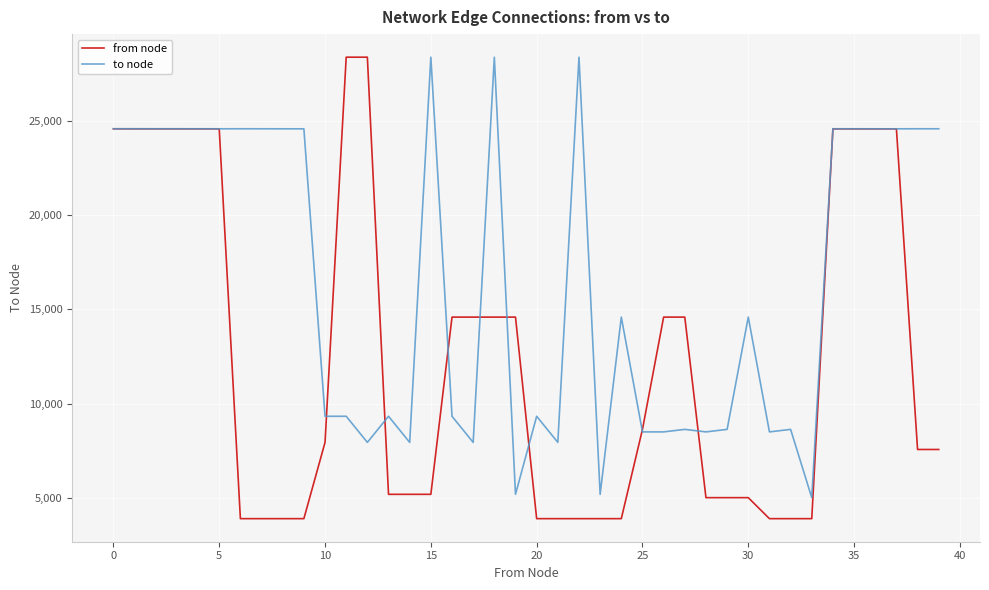

What is the greatest value displayed?

28397